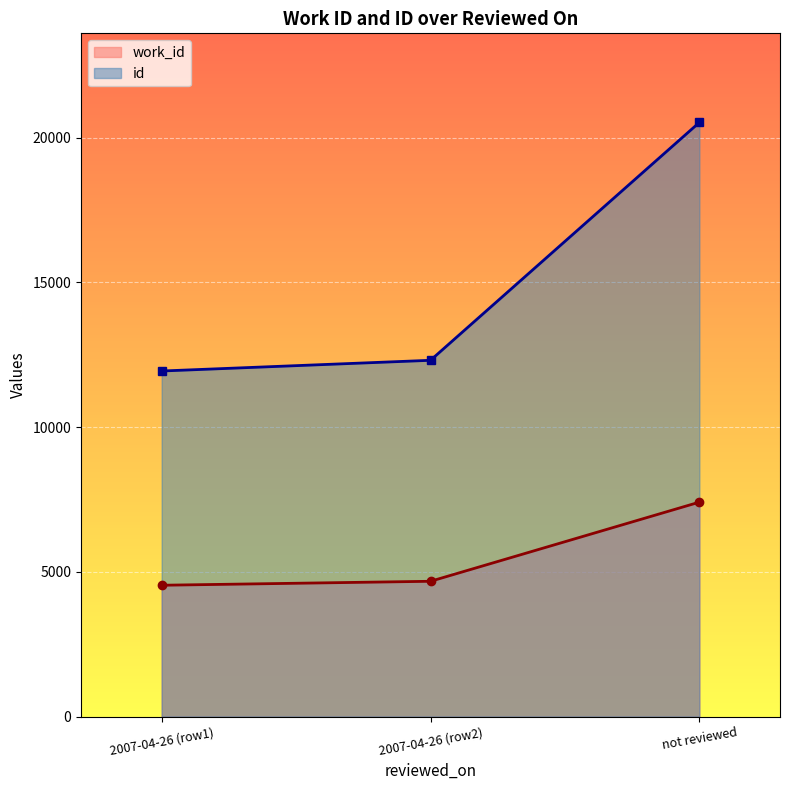

At how many categories does at least one series exceed 10301?

3